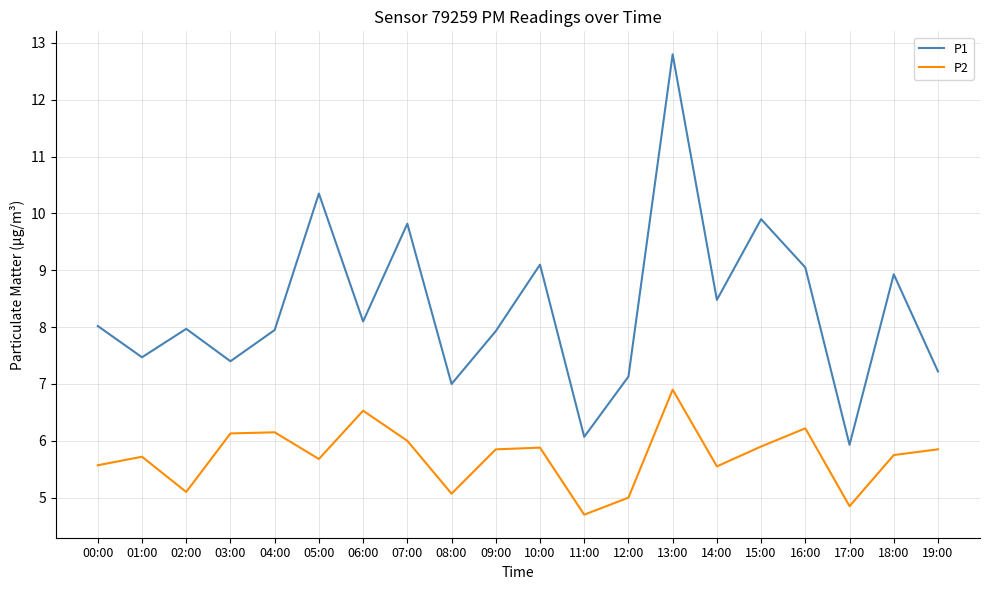

True or false: P2 and P1 cross at least once.

False